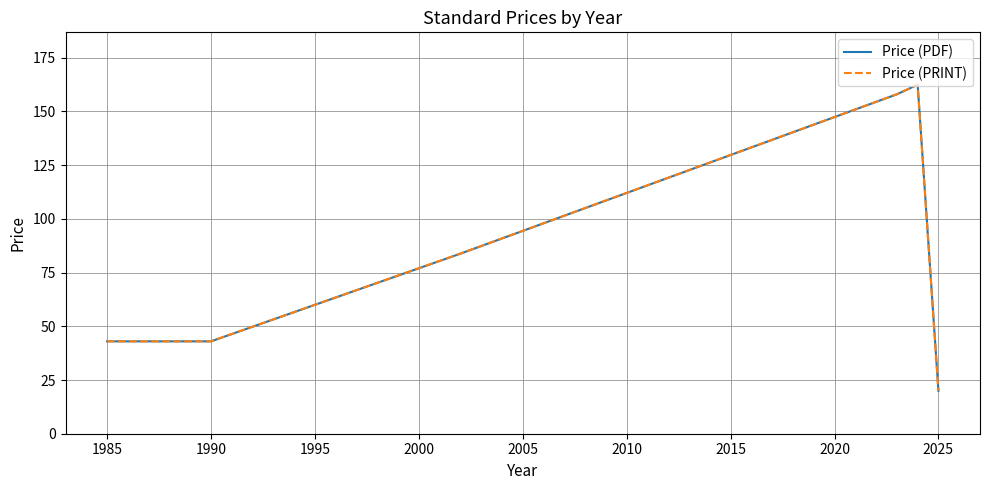

At which label is Price (PRINT) closest to 91?

1990